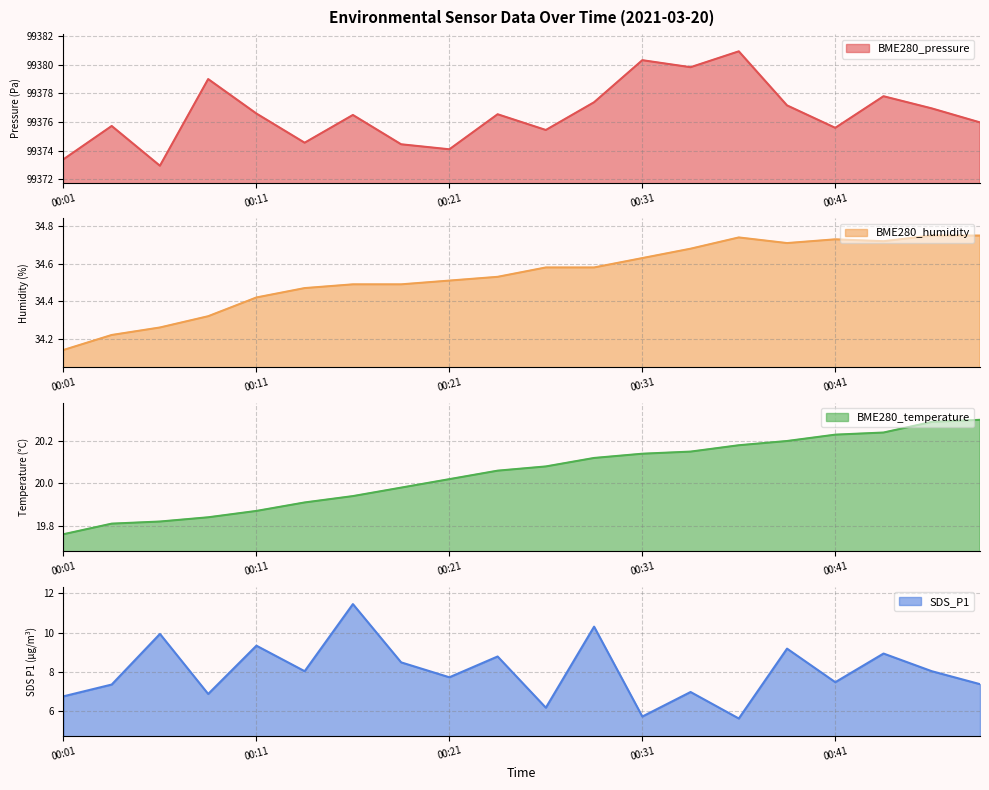

The SDS_P1 series shows 3.7 at 00:46. True or false?

False